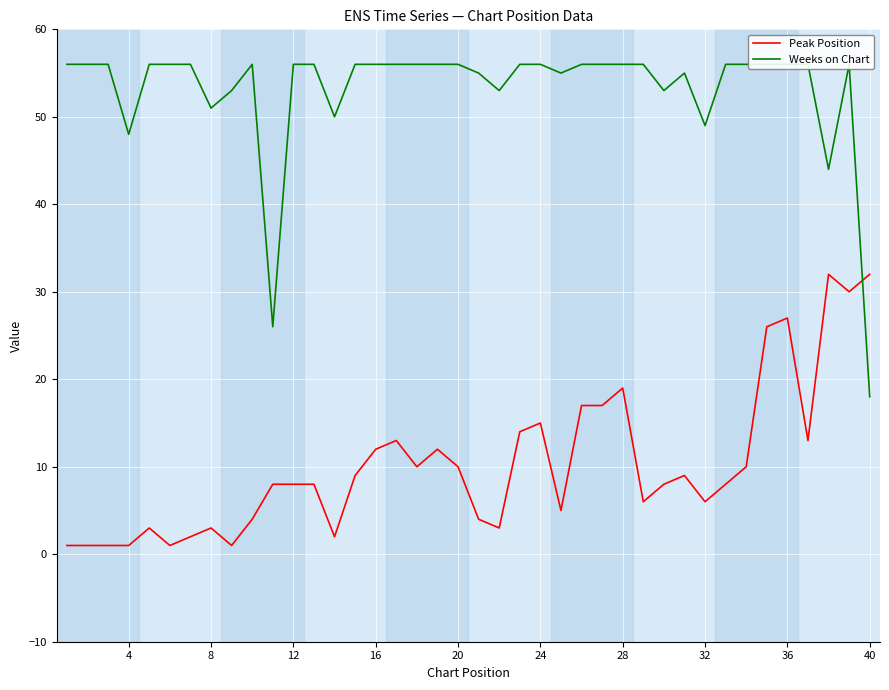

The Peak Position series shows 6 at 32. True or false?

True